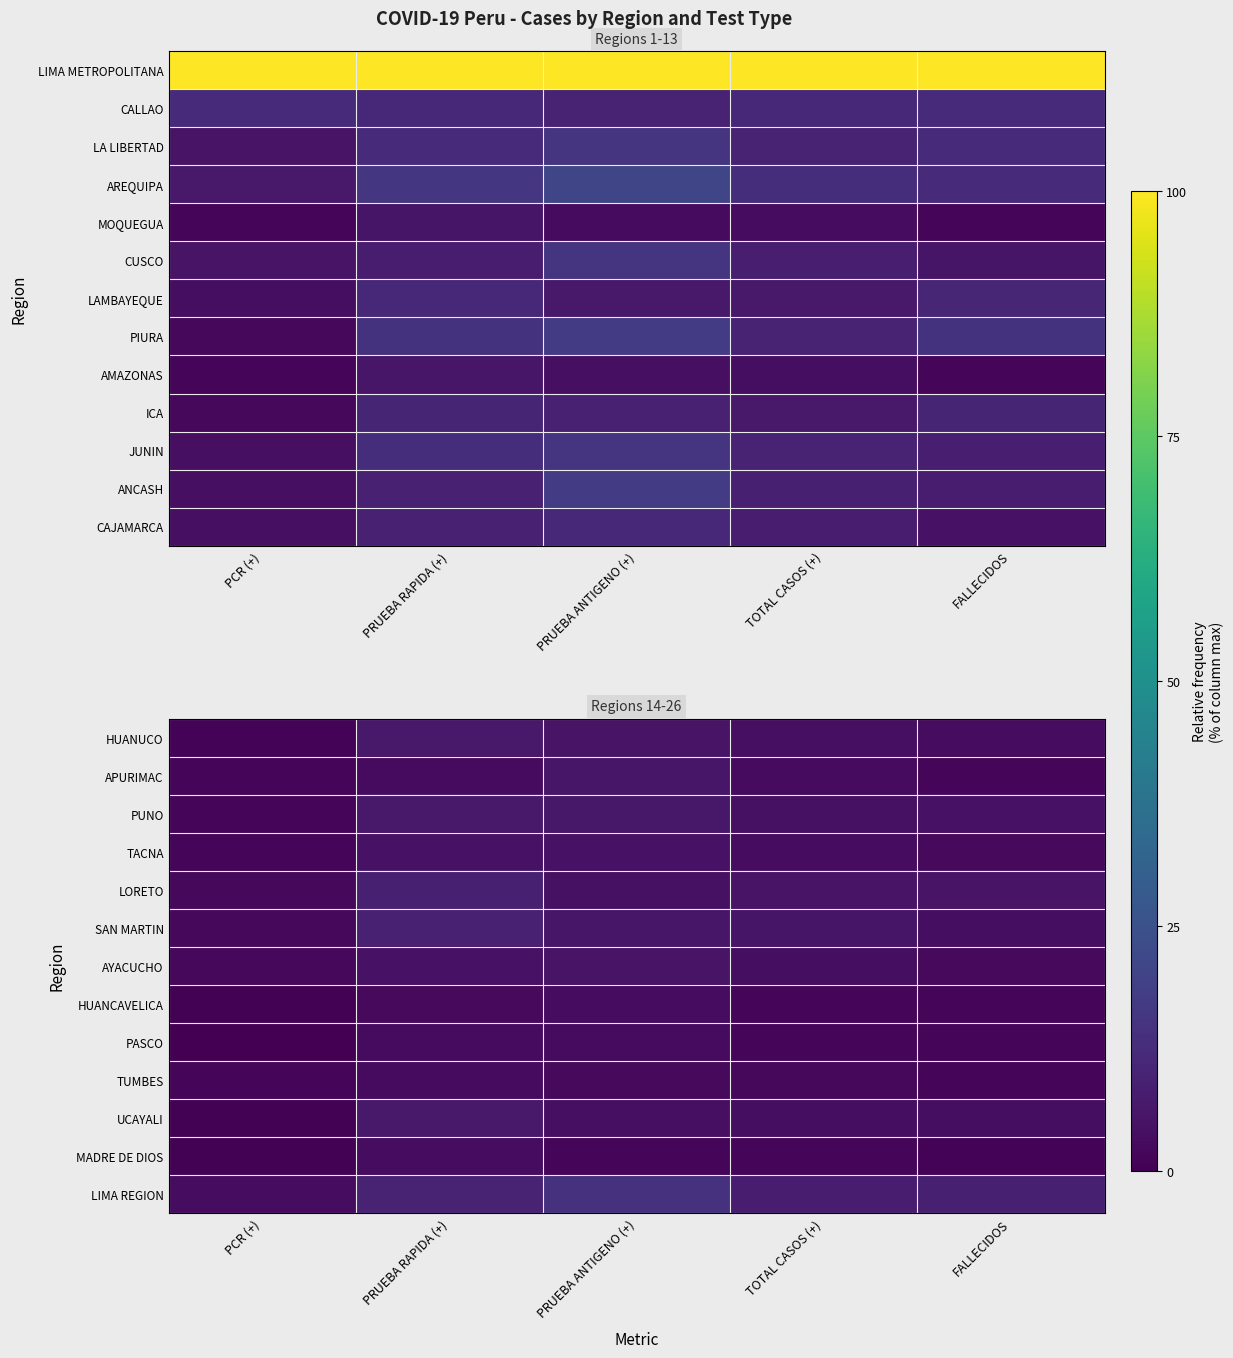

At which label does MADRE DE DIOS reach its minimum?

PCR (+)